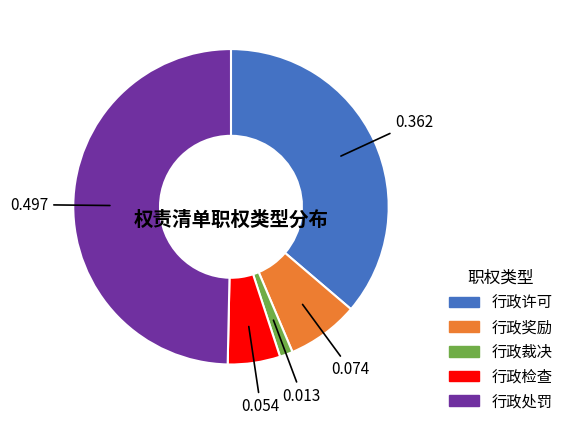

Combined, do 行政检查 and 行政处罚 account for over 50%?

Yes